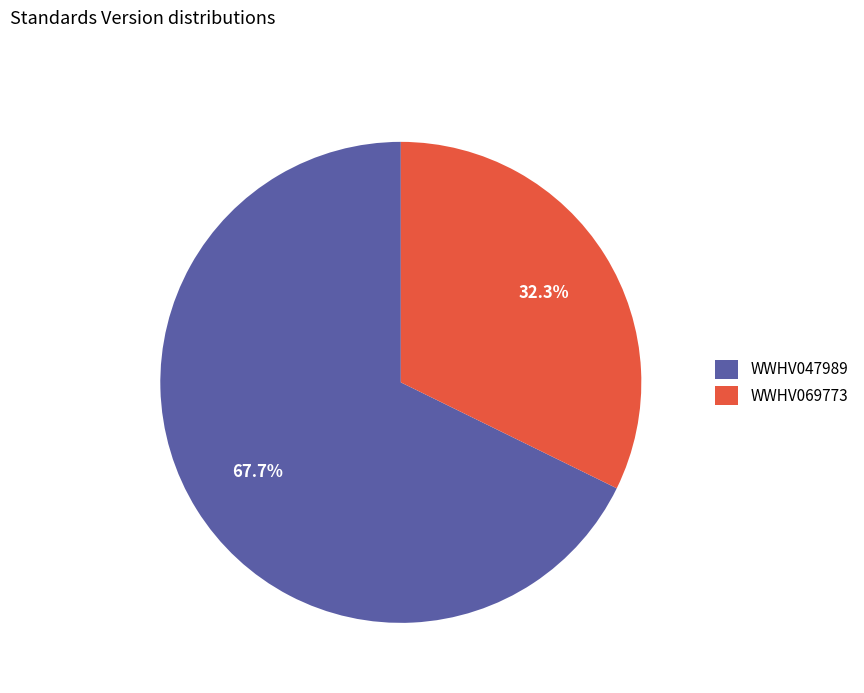

How many slices are in this pie chart?

2